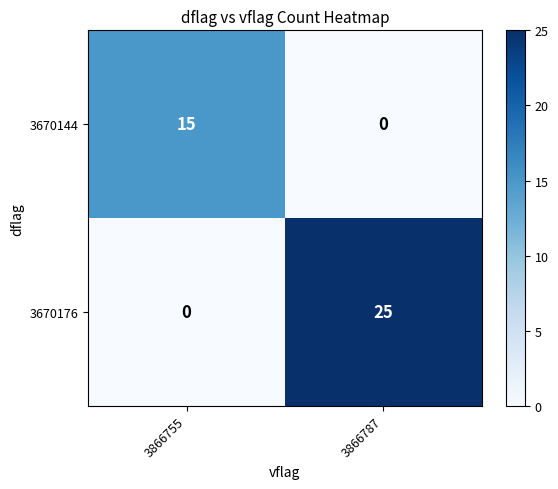

Which series has the widest spread of values?

3670176